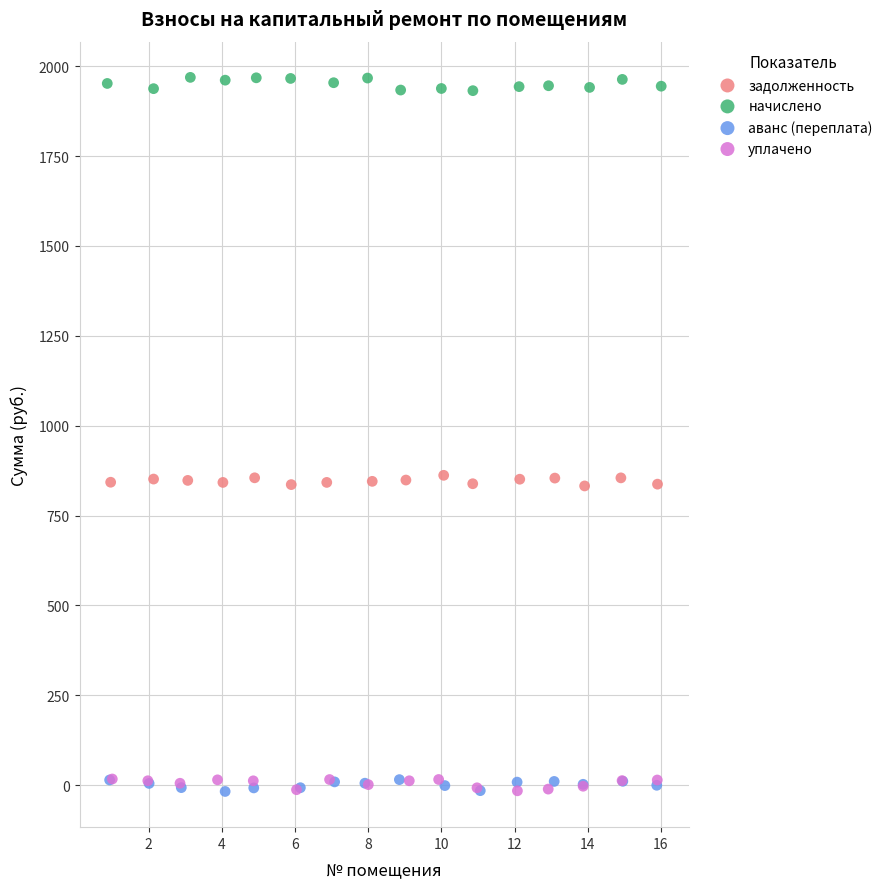

Which series reaches the maximum Y coordinate?

начислено